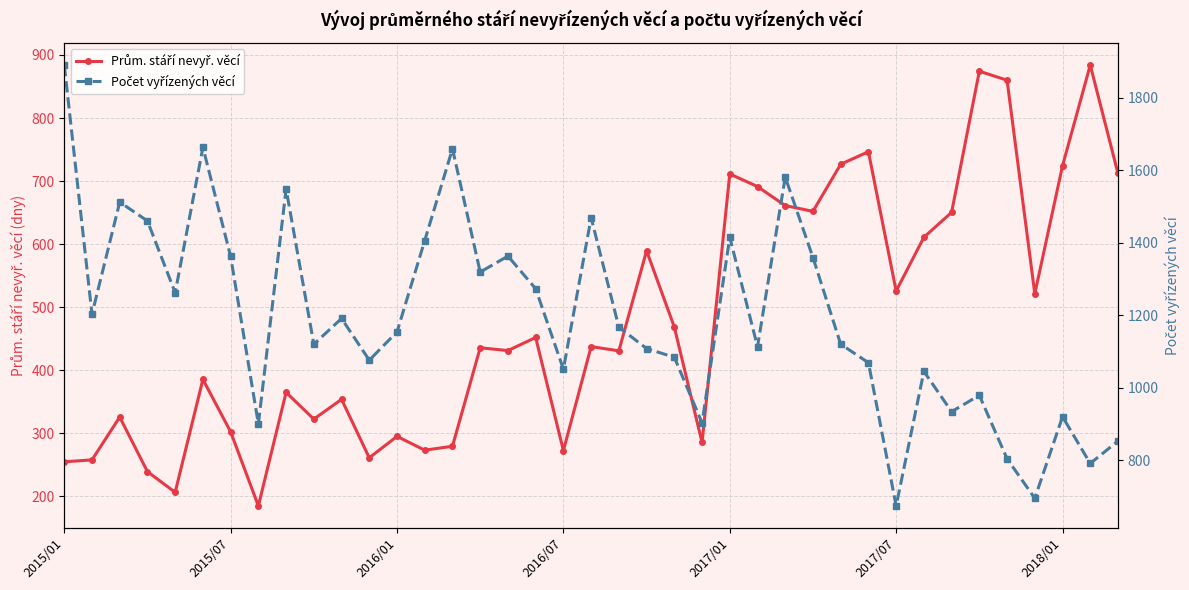

How many interior local peaks does the Počet vyřízených věcí series have?

12